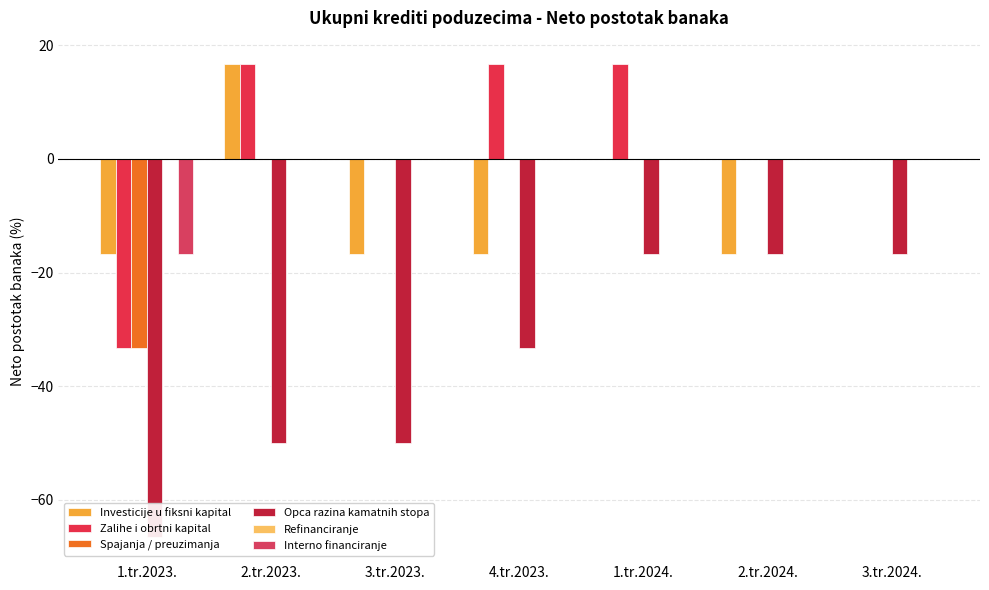

Which category has the highest value across all series?

2.tr.2023.